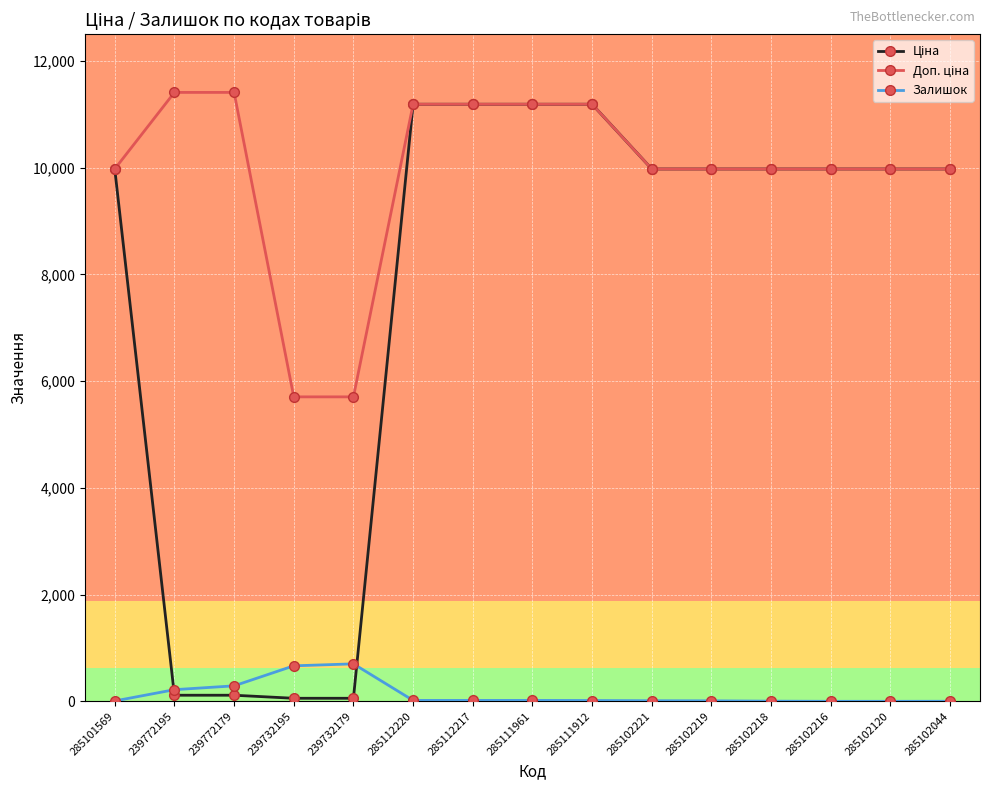

What is the greatest value displayed?

11410.0